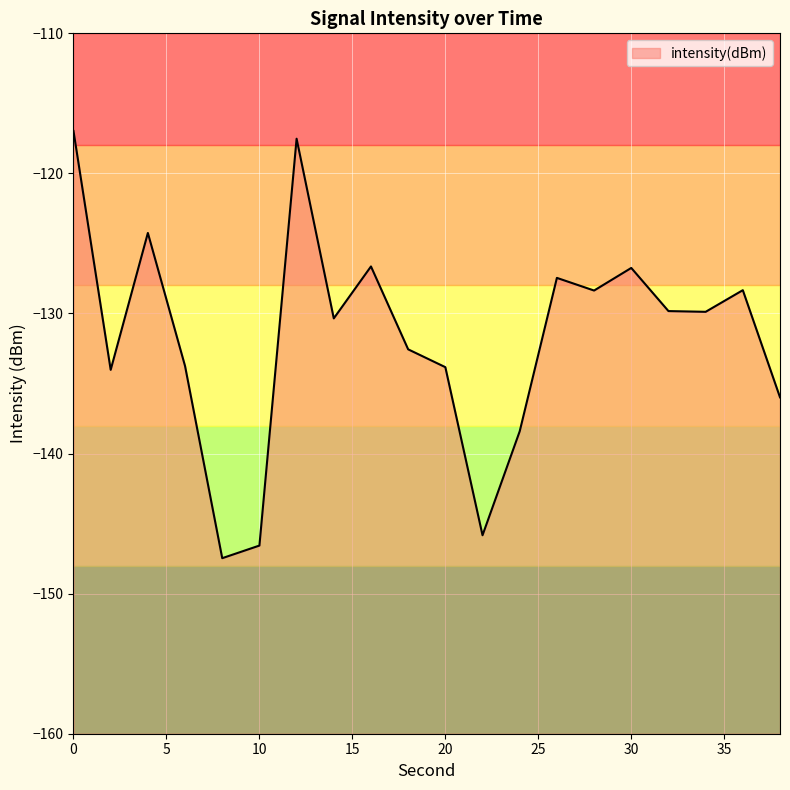

What is the difference between the maximum and minimum values?

30.5